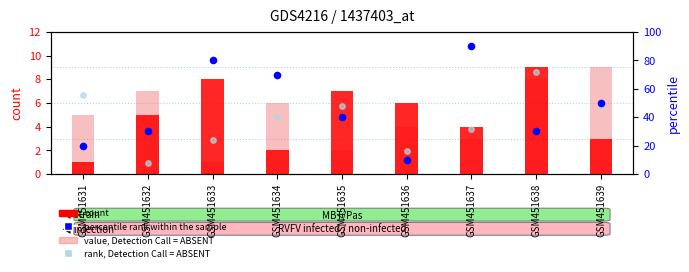

At how many categories does at least one series exceed 53?

5